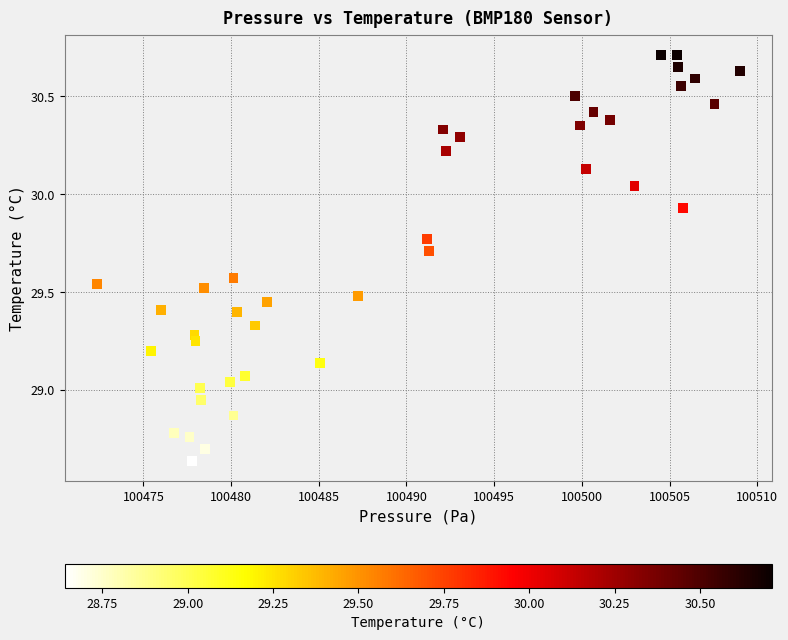

What is the range of X values (max minus min)?

36.7